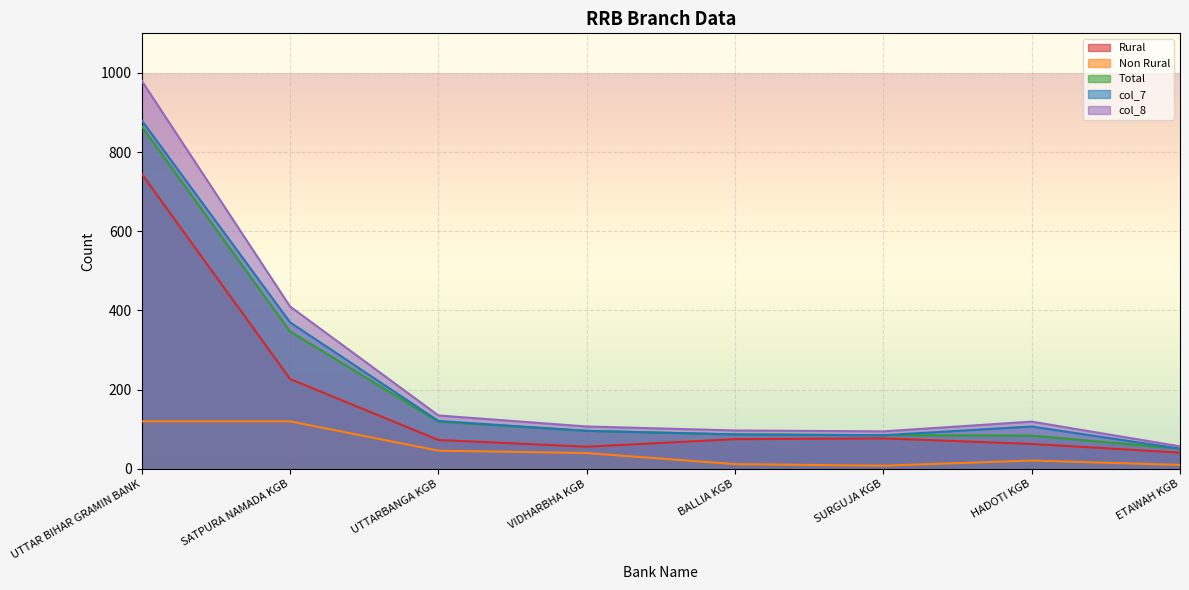

True or false: Rural has a value of 41.0 at ETAWAH KGB.

True